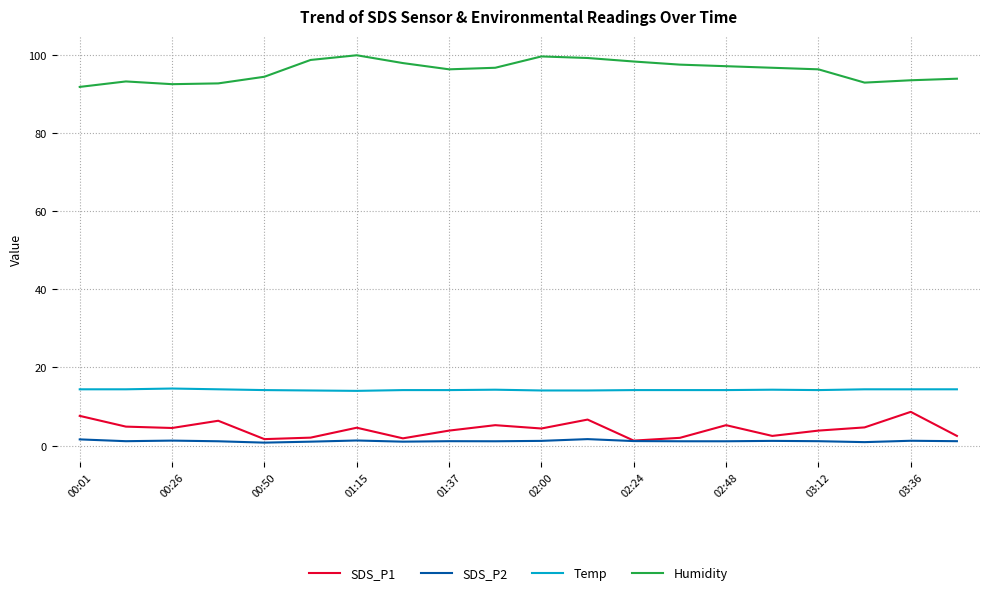

Rank the series by their maximum value, from highest to lowest.

Humidity, Temp, SDS_P1, SDS_P2